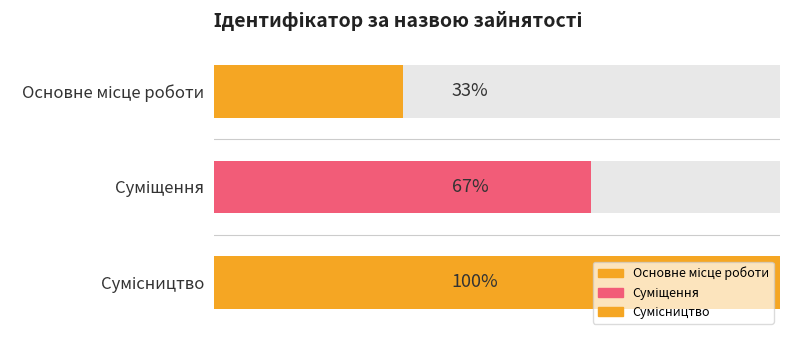

Rank the categories by value from highest to lowest.

Сумісництво, Суміщення, Основне місце роботи